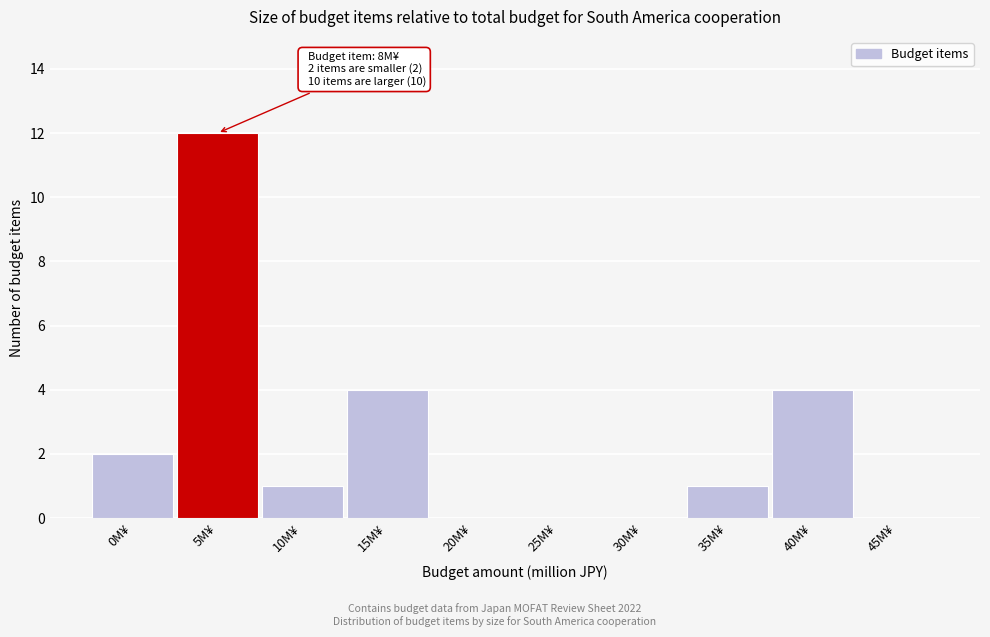

Reading left to right, transcribe all the data shown in this chart.

0M¥=2	5M¥=12	10M¥=1	15M¥=4	20M¥=0	25M¥=0	30M¥=0	35M¥=1	40M¥=4	45M¥=0